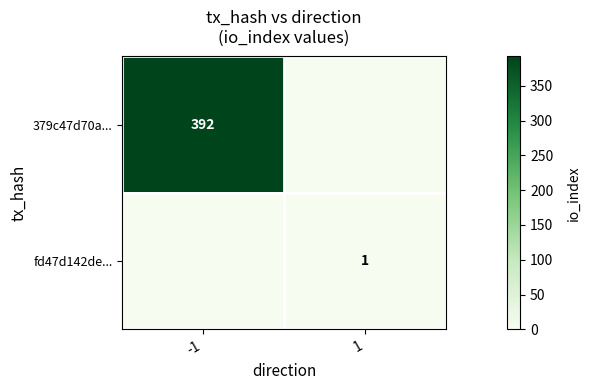

True or false: 379c47d70a... has a value of 688 at -1.

False